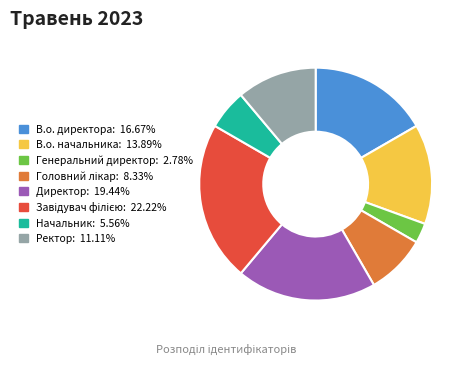

What is the ratio of the value at В.о. начальника to the value at Директор?

0.7